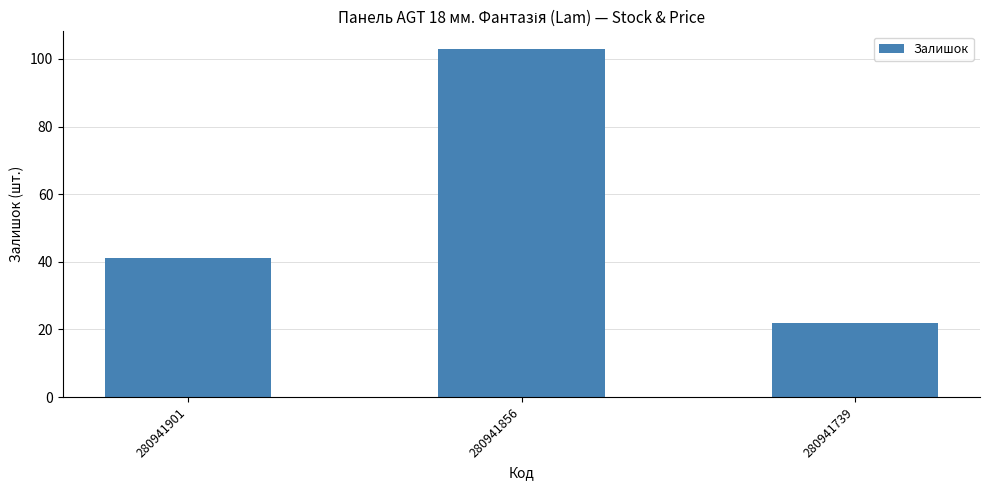

List the labels in order of value, largest first.

280941856, 280941901, 280941739